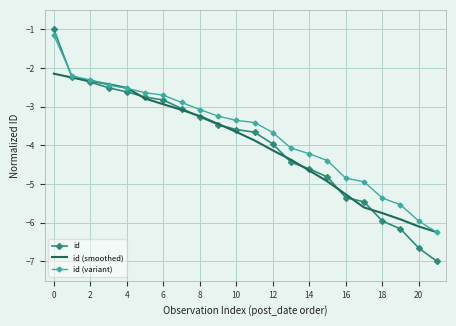

Which series has the largest total across all categories?

id (variant)